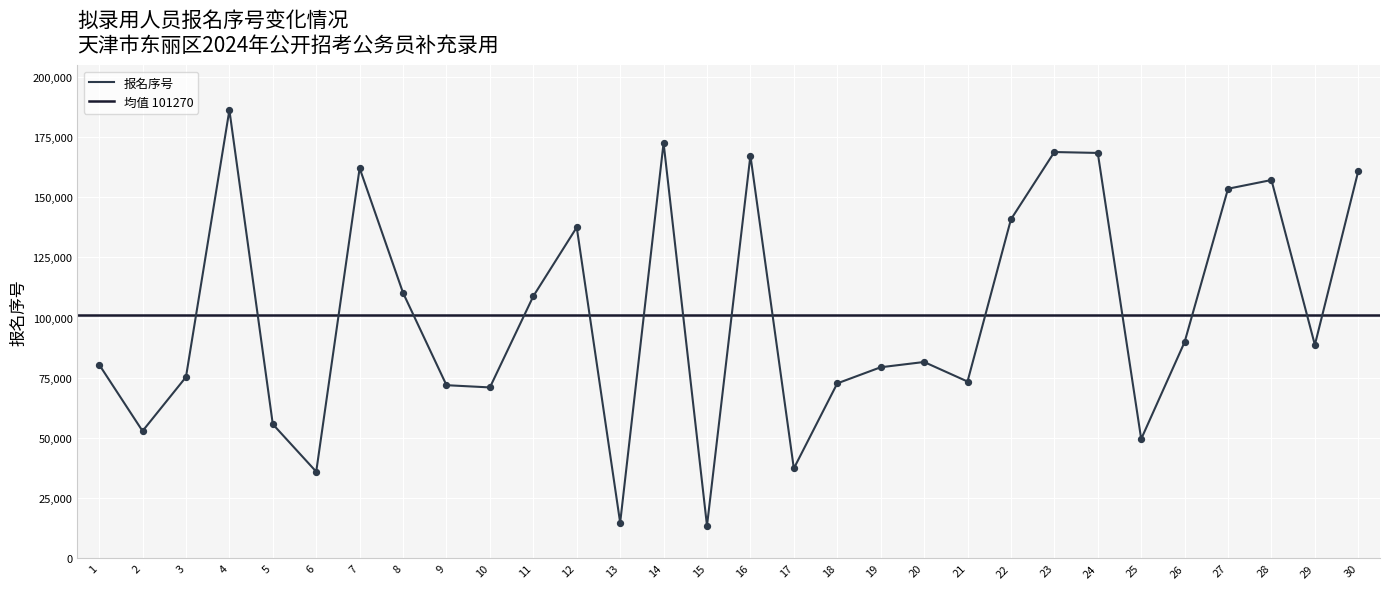

What is the ratio of the value at 13 to the value at 19?

0.2